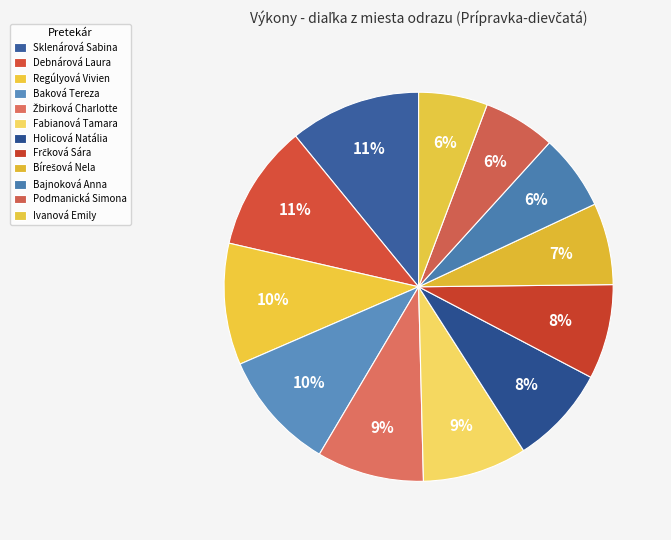

What is the total percentage of Žbirková Charlotte and Fabianová Tamara?

17.6%